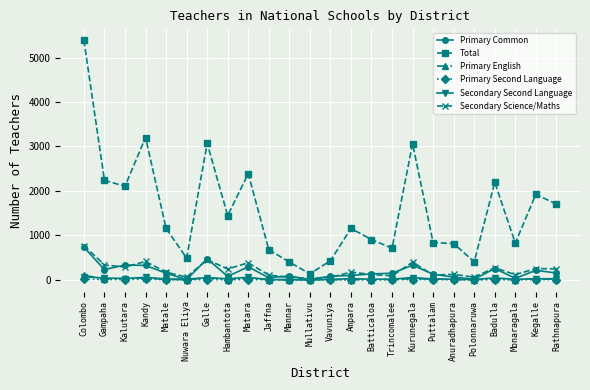

True or false: Total and Secondary Second Language intersect in this chart.

False